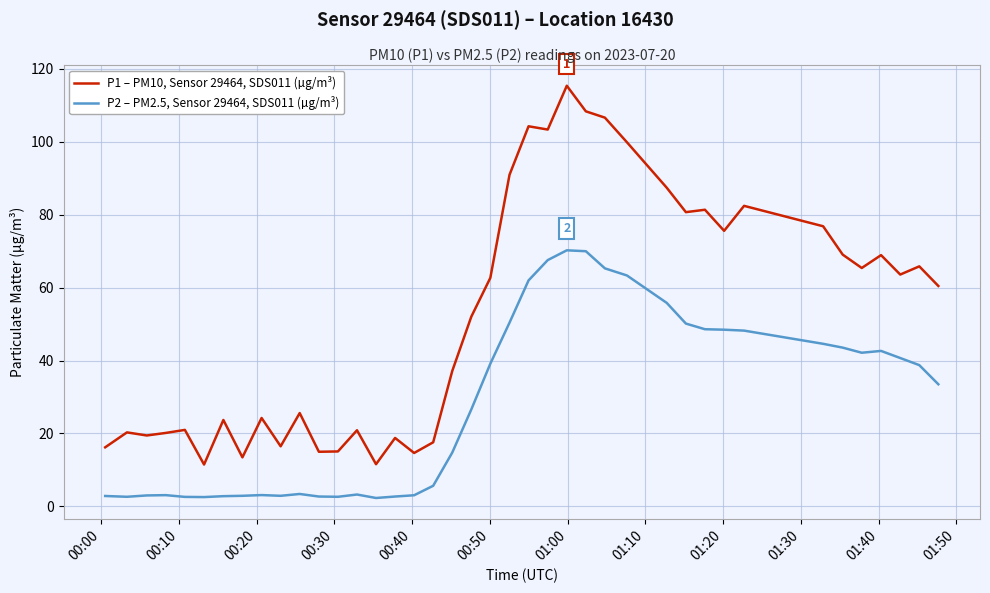

Which series has the largest range (max minus min)?

P1 – PM10, Sensor 29464, SDS011 (µg/m³)